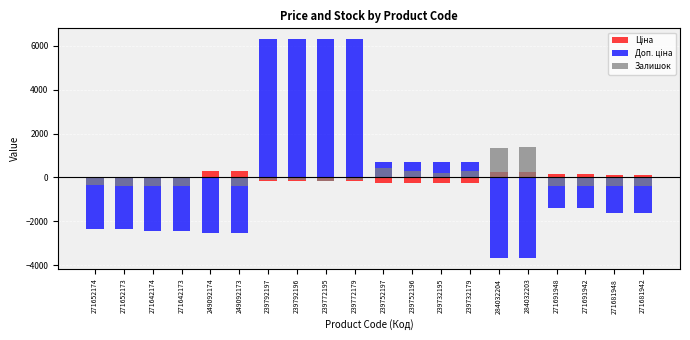

Which category has the lowest value in the Ціна series?

239792197